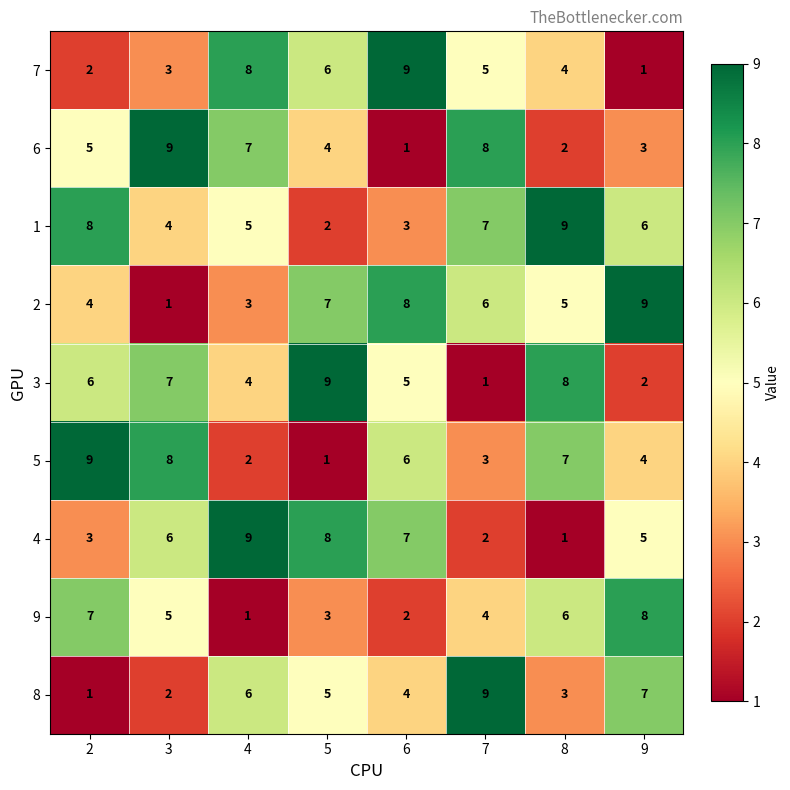

Count the 5 values in the range 3 to 8.

5